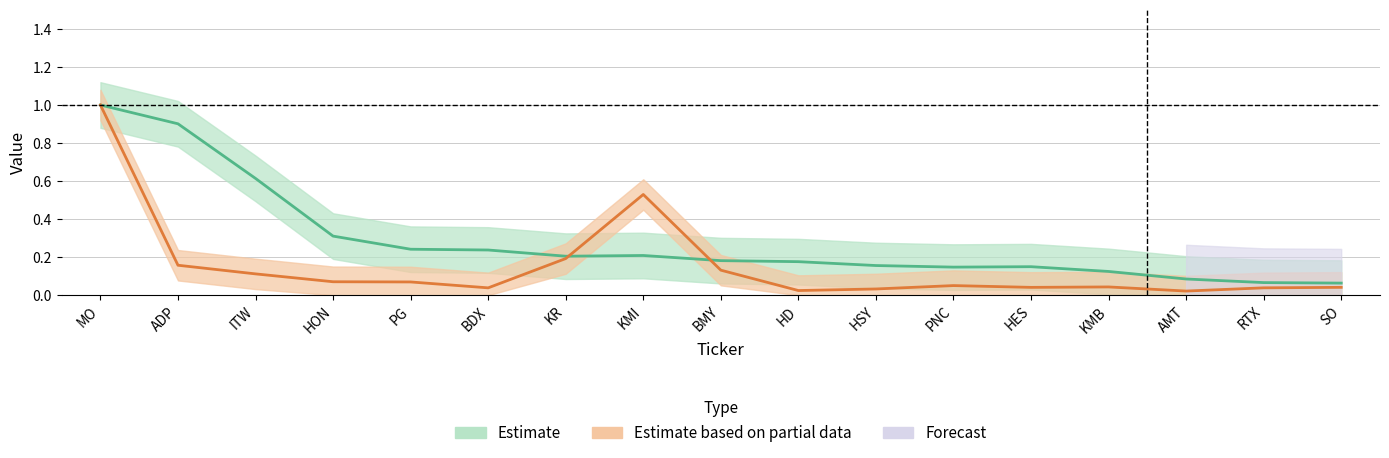

At which category does Value reach its first local peak?

KMI